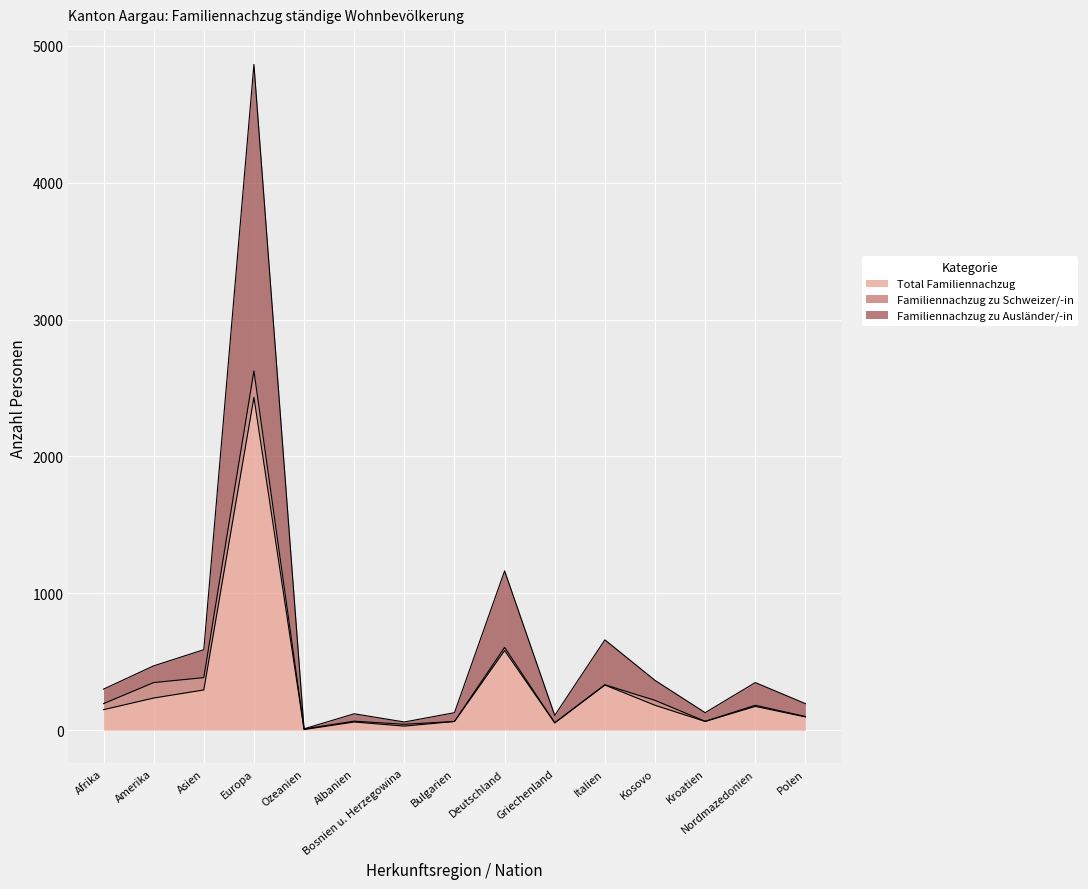

Between Bosnien u. Herzegowina and Nordmazedonien, which series saw the biggest shift?

Familiennachzug zu Ausländer/-in